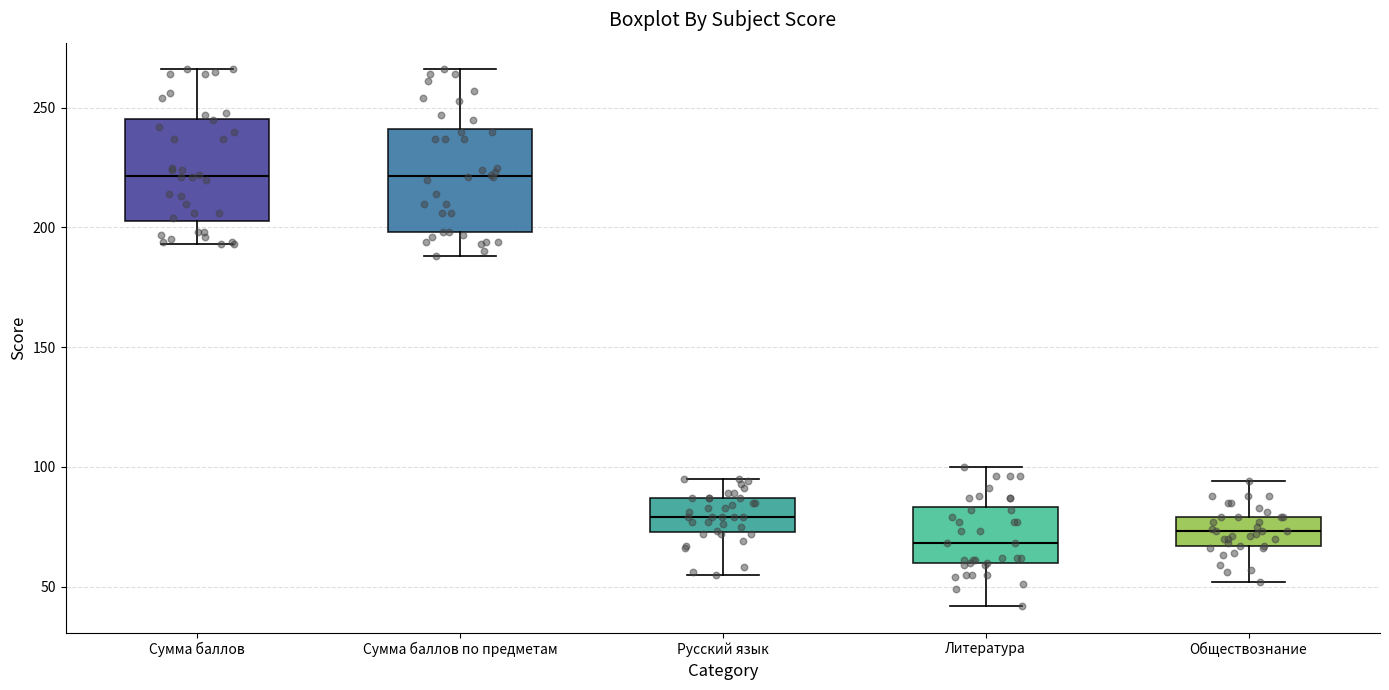

Reading left to right, transcribe this box plot: for each box, give where its median line is, the range the box spans, and where its two whiskers end, as read against the y-axis. The values are not printed on the chart, so give them approximately, as read against the axis.

Сумма баллов: median 220, box 205 to 245, whiskers 195 to 265
Сумма баллов по предметам: median 220, box 200 to 240, whiskers 190 to 265
Русский язык: median 80, box 75 to 85, whiskers 55 to 95
Литература: median 70, box 60 to 85, whiskers 40 to 100
Обществознание: median 75, box 65 to 80, whiskers 50 to 95